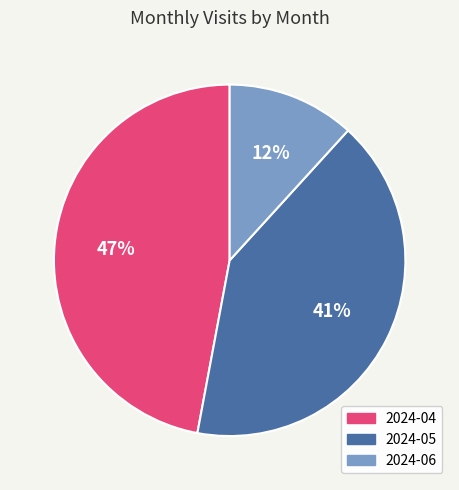

Does 2024-05 account for over 50% of the chart?

No